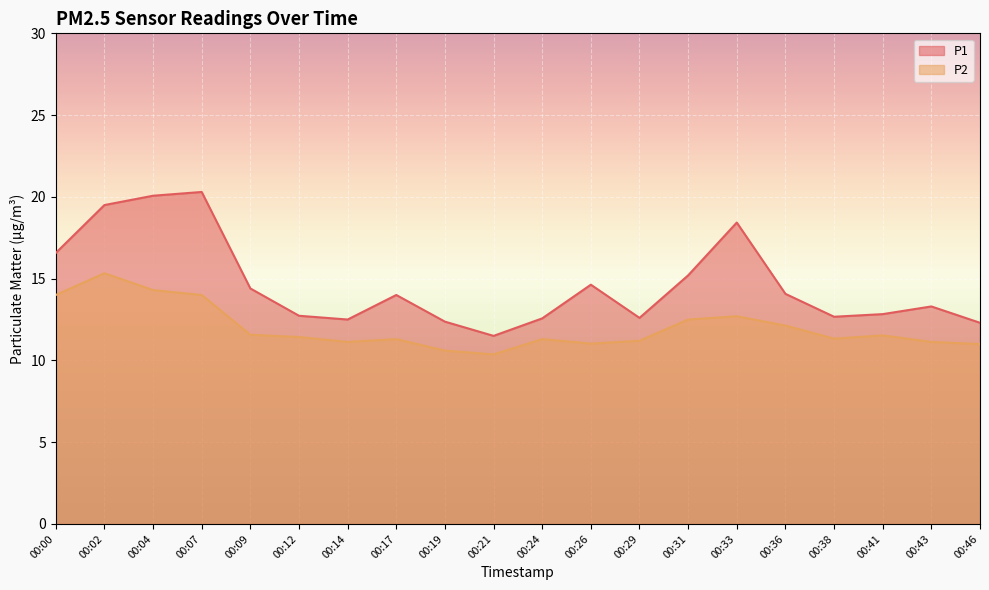

The value of P2 at 00:17 is 11.3. True or false?

True